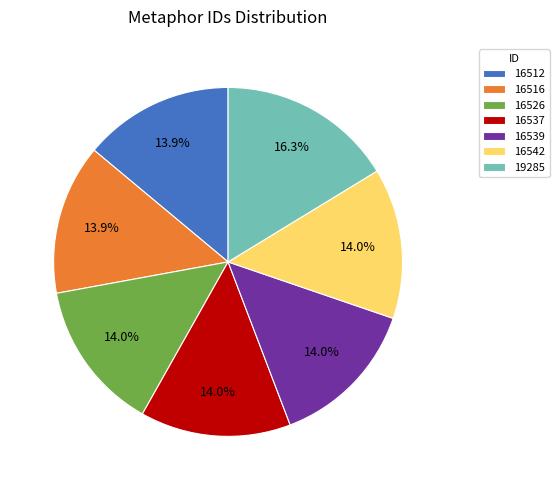

Between 16512 and 19285, which is larger?

19285